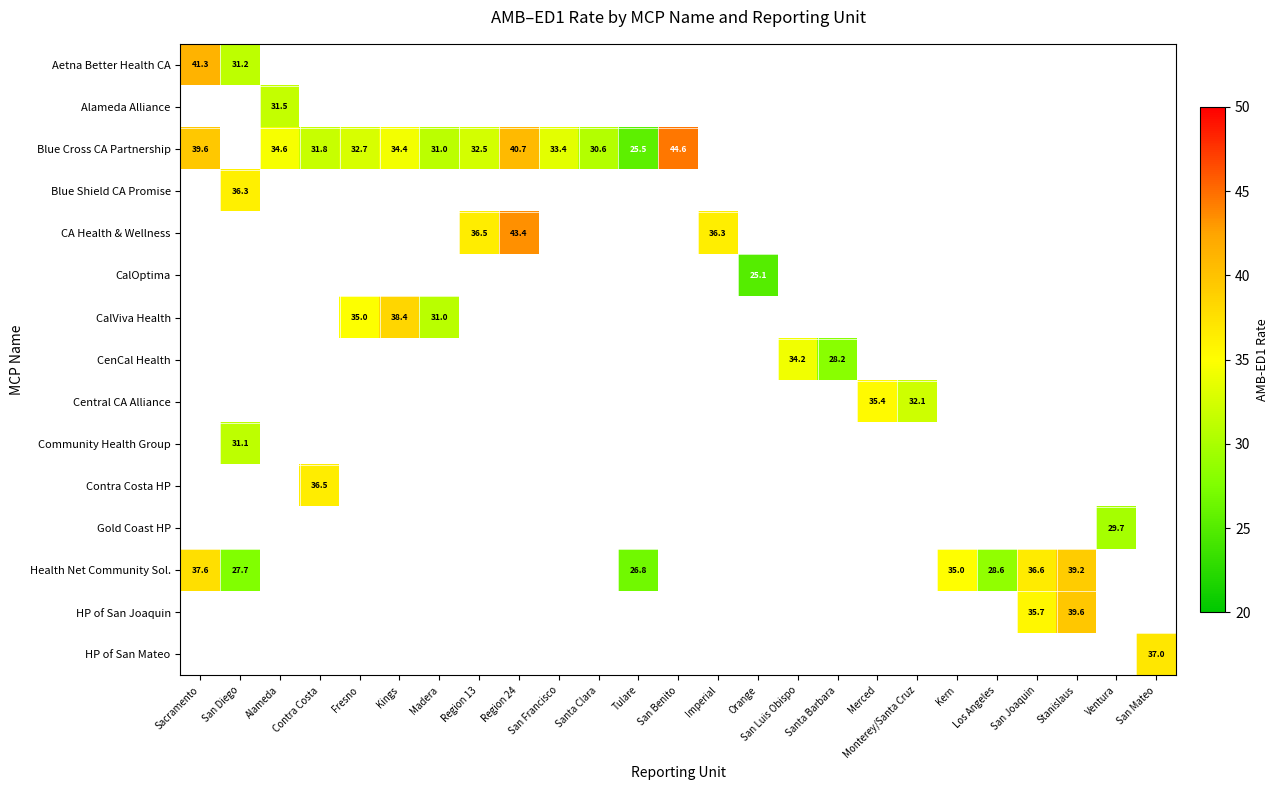

Which label corresponds to the smallest value in the chart?

Orange